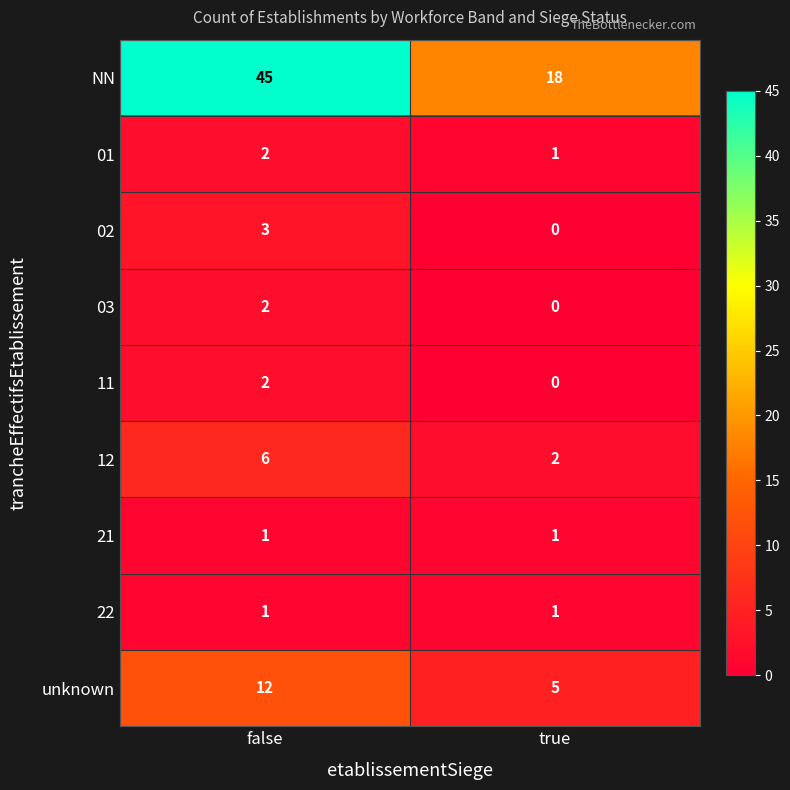

Read the unknown value at false.

12